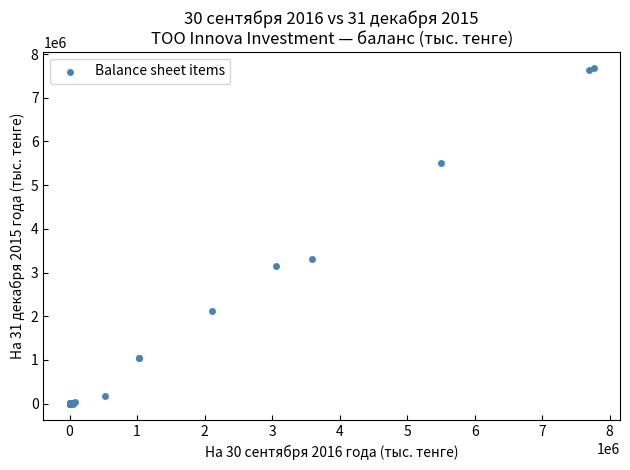

What Y value in the scatter plot is closest to 3835030?

3318598